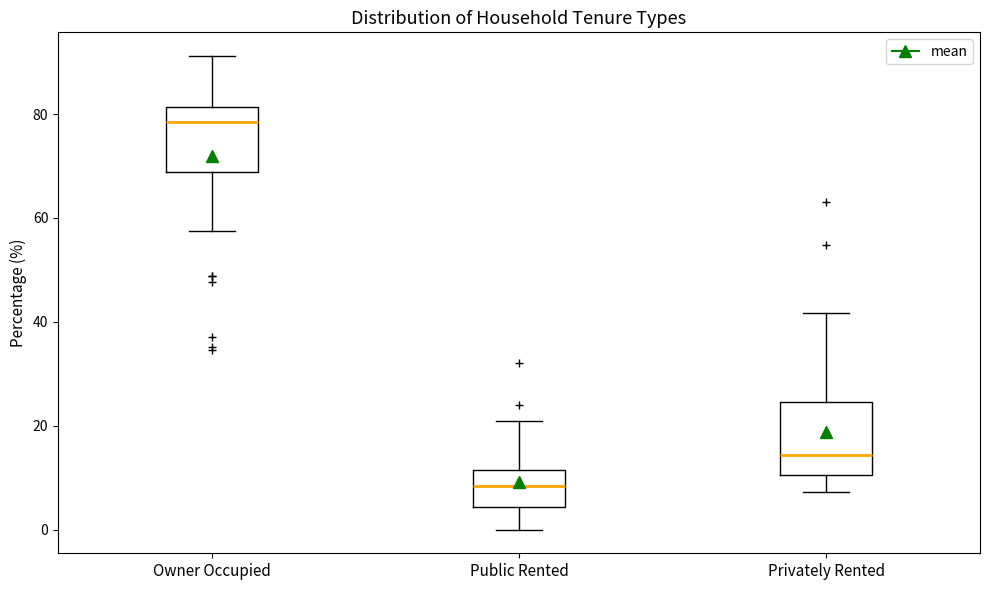

Reading left to right, read every box against the y-axis: the position of its median line, the range the box covers, and the ends of its whiskers. The values are not printed on the chart, so give them approximately, as read against the axis.

Owner Occupied: median 78, box 68 to 82, whiskers 58 to 92
Public Rented: median 8, box 4 to 12, whiskers 0 to 20
Privately Rented: median 14, box 10 to 24, whiskers 8 to 42